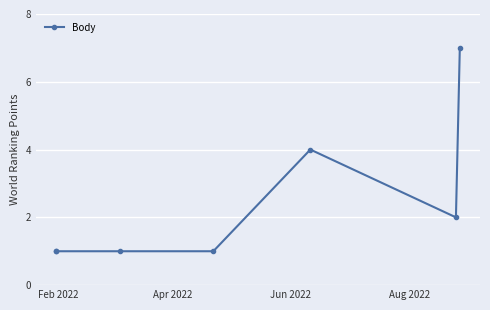

What is the sum of the values at Feb 2022 and Apr 2022?

2